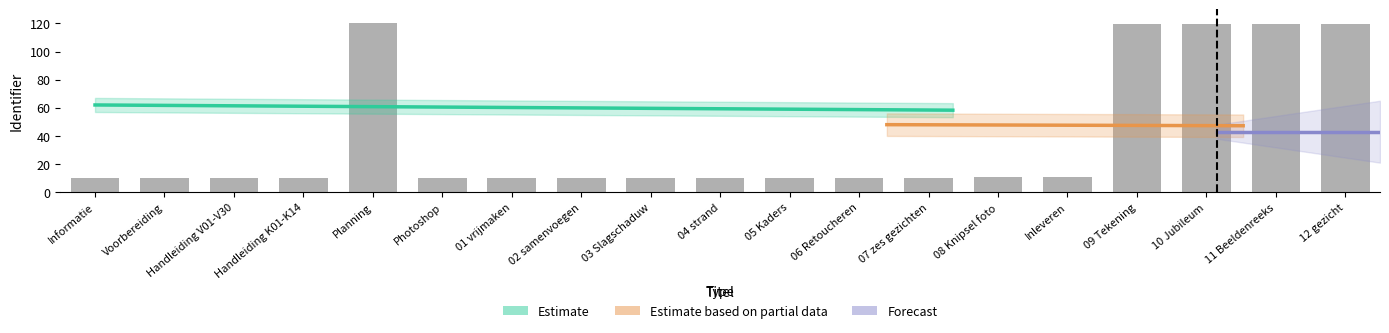

The chart shows a value of 36.0 at Planning. True or false?

False